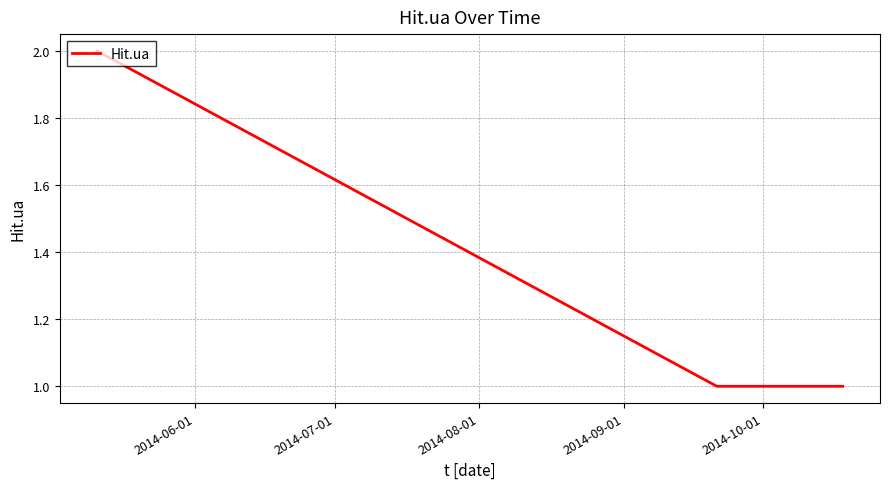

What is the sum of all values?

5